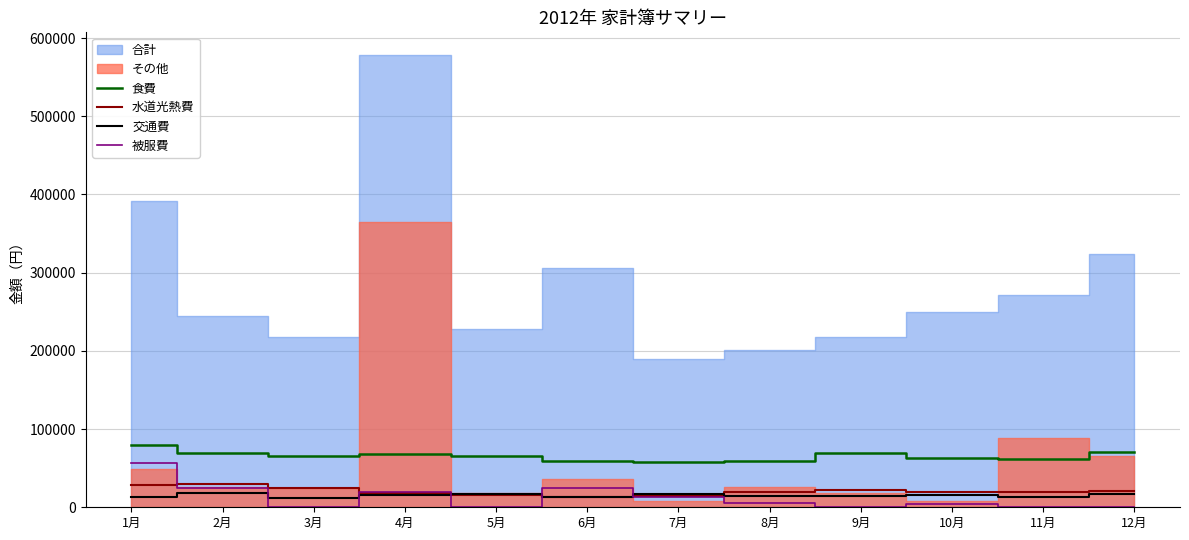

Which series changed the most between 6月 and 8月?

被服費